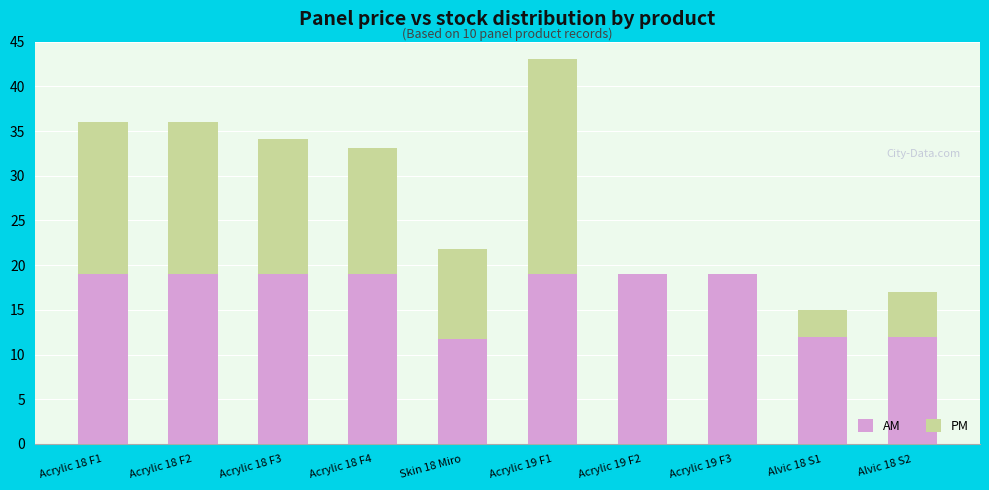

The AM series shows 19.1 at Acrylic 18 F1. True or false?

True